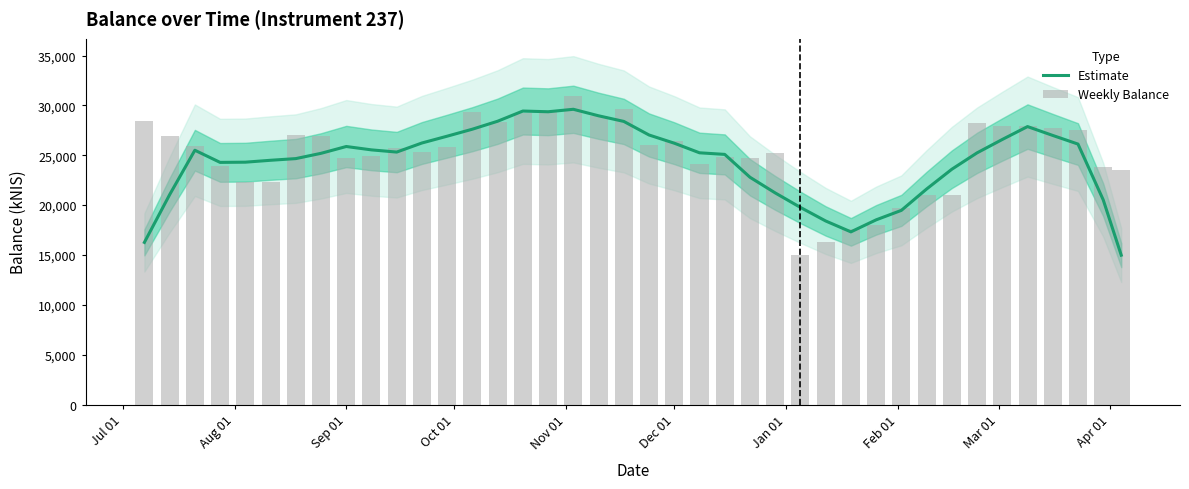

What is the highest value of the Estimate series?

29609.5